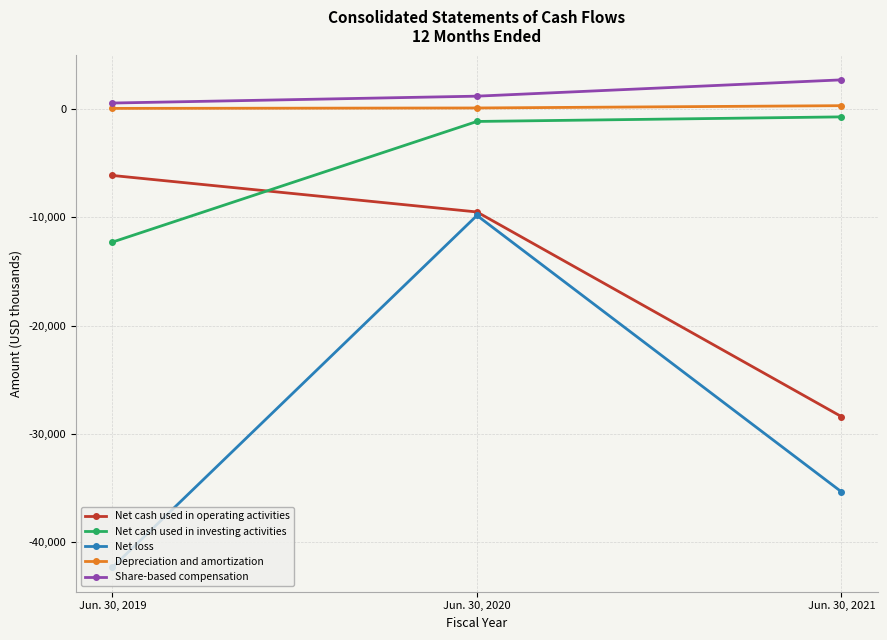

What is the total value across all series at Jun. 30, 2020?

-19311